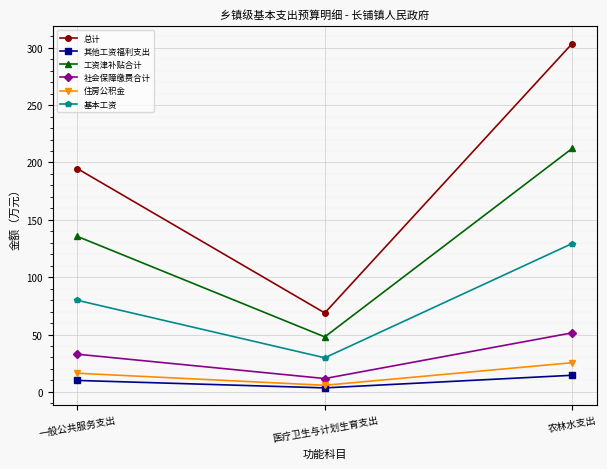

Which series has the largest total across all categories?

总计